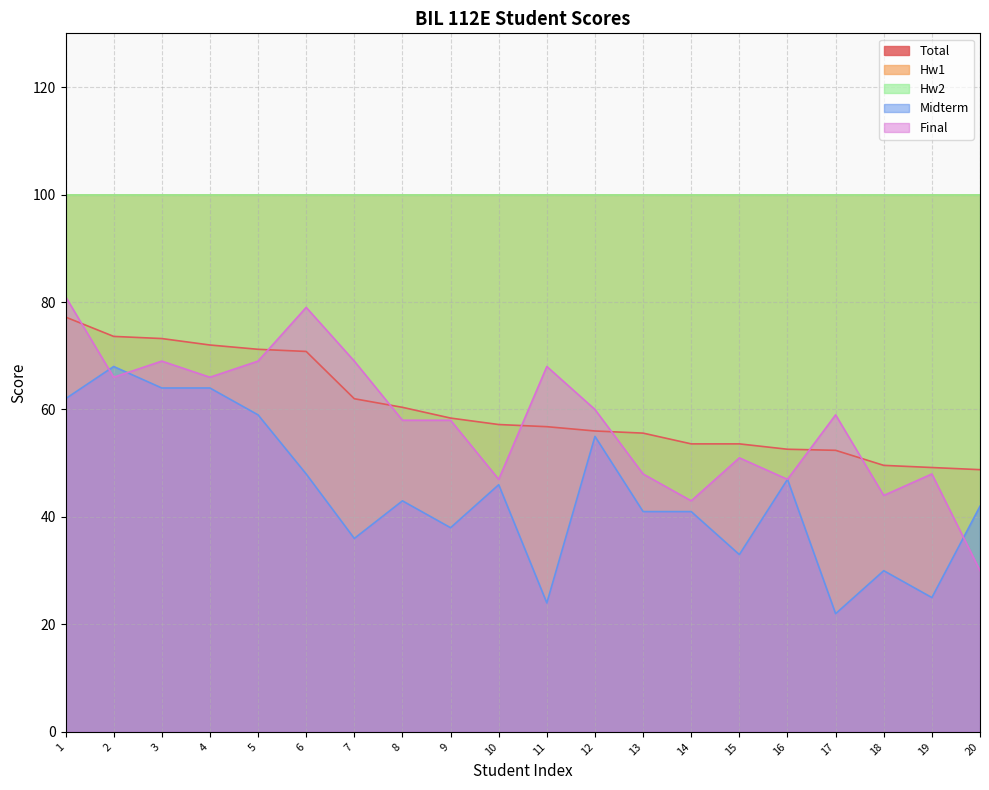

Does the chart have visible grid lines?

Yes